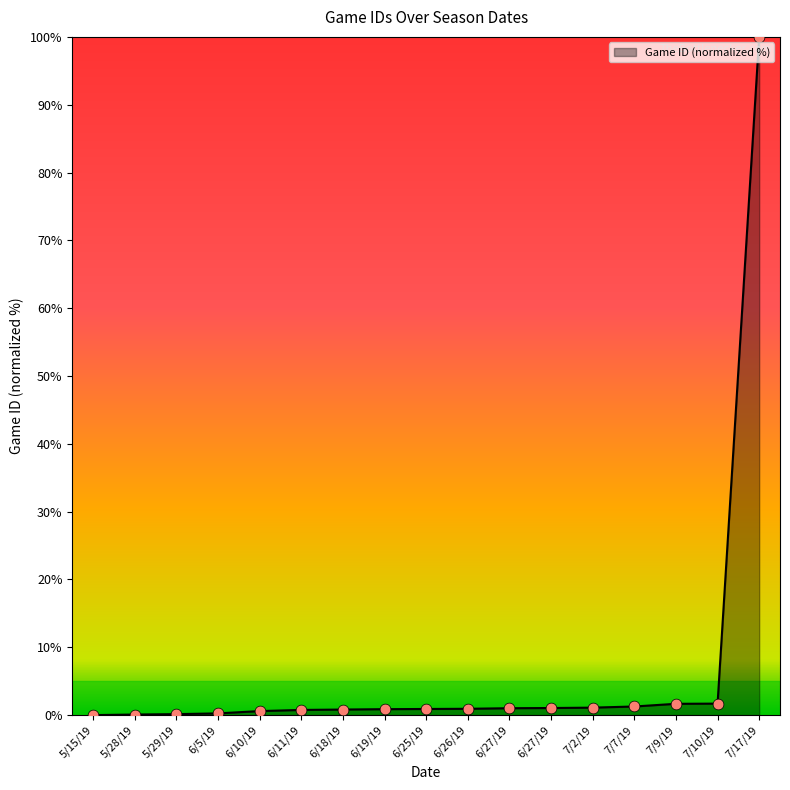

How many lines are shown in the chart?

1